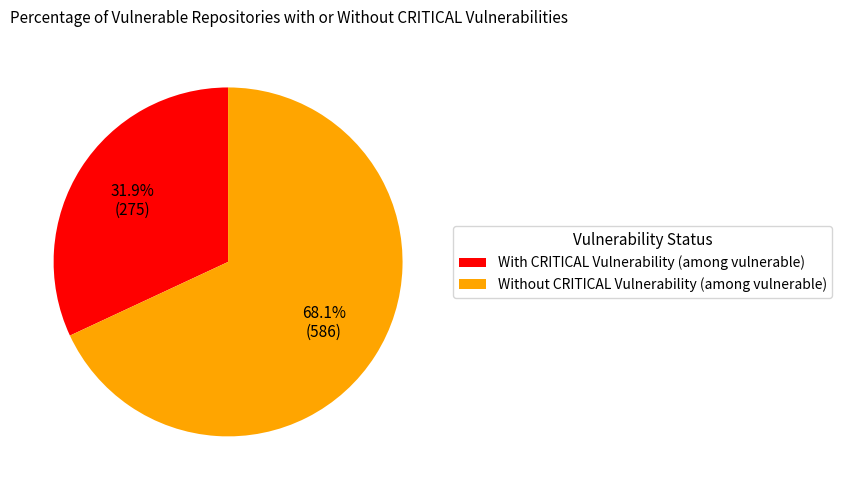

Between Without CRITICAL Vulnerability (among vulnerable) and With CRITICAL Vulnerability (among vulnerable), which is larger?

Without CRITICAL Vulnerability (among vulnerable)